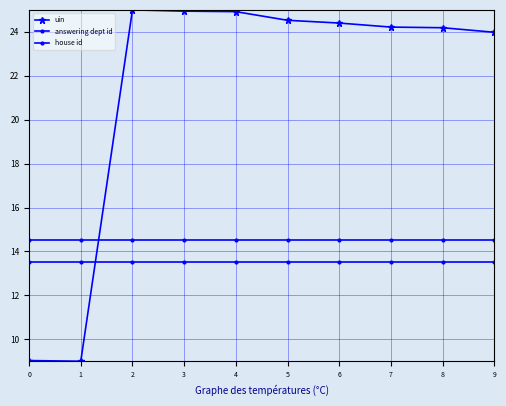

Is this an area chart (filled region under the line)?

No